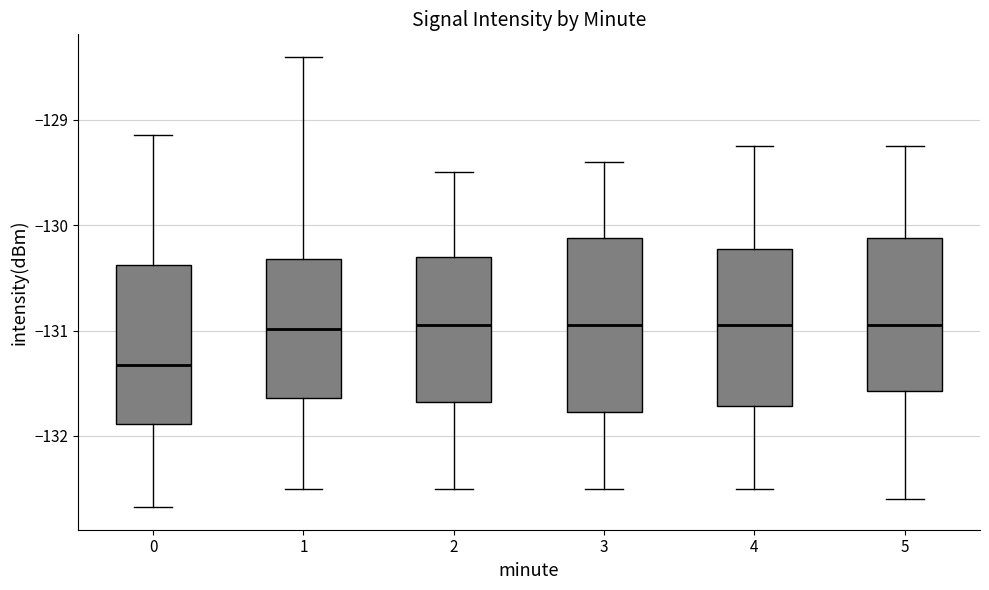

Comparing the boxes themselves (not the whiskers), which one is the tallest?

3